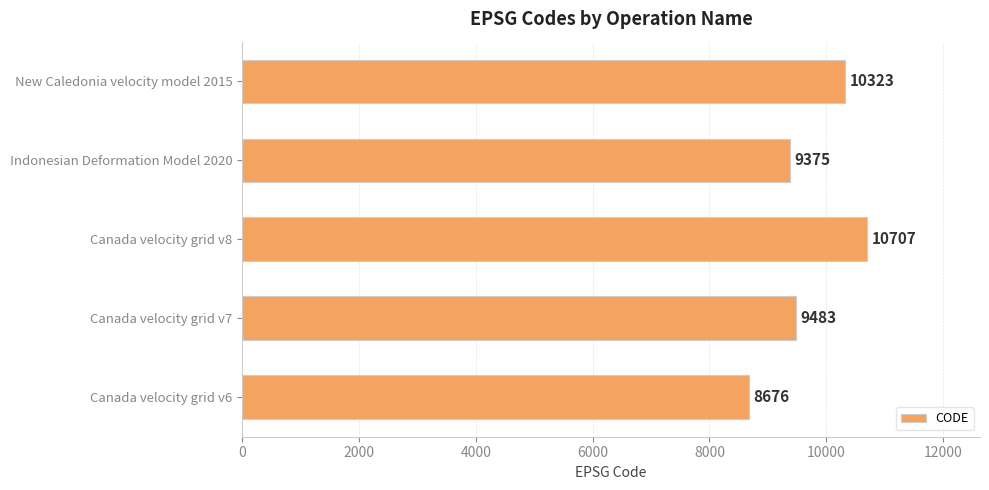

What is the difference between the maximum and minimum values?

2031